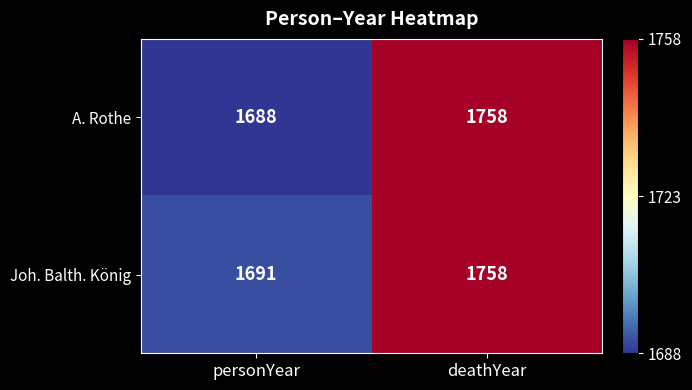

What value does the A. Rothe series have at deathYear, to the nearest 10?

1760